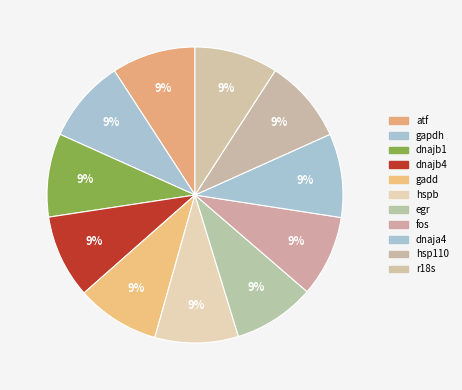

Count the number of slices in the pie.

11